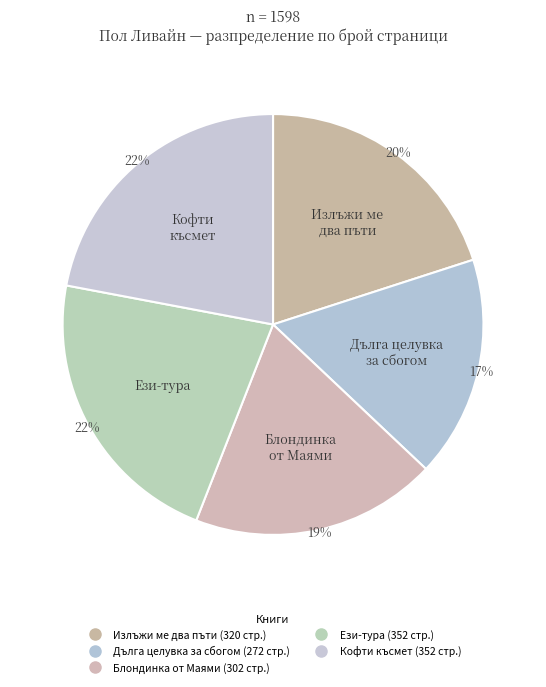

How many segments does this pie chart have?

5